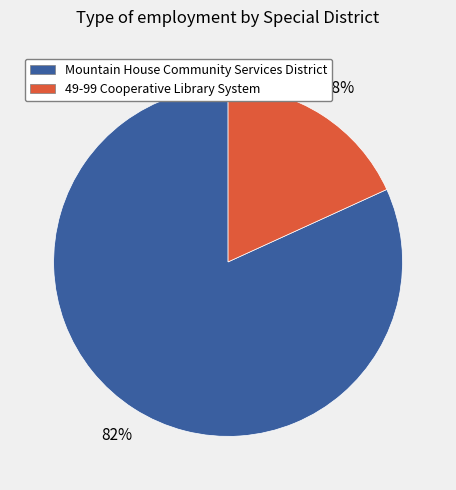

How many slices are in this pie chart?

2